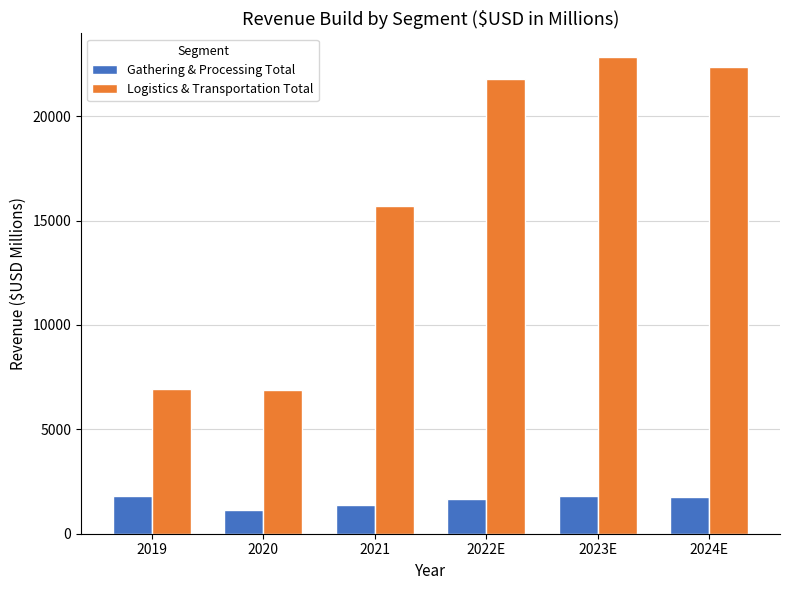

At 2023E, list the series in order from largest to smallest.

Logistics & Transportation Total, Gathering & Processing Total